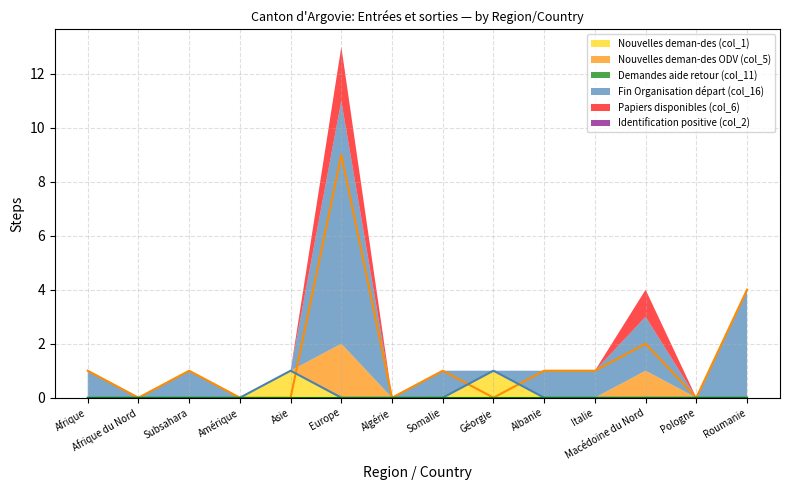

Where is Fin Organisation départ (col_16) nearest to the value 4?

Roumanie